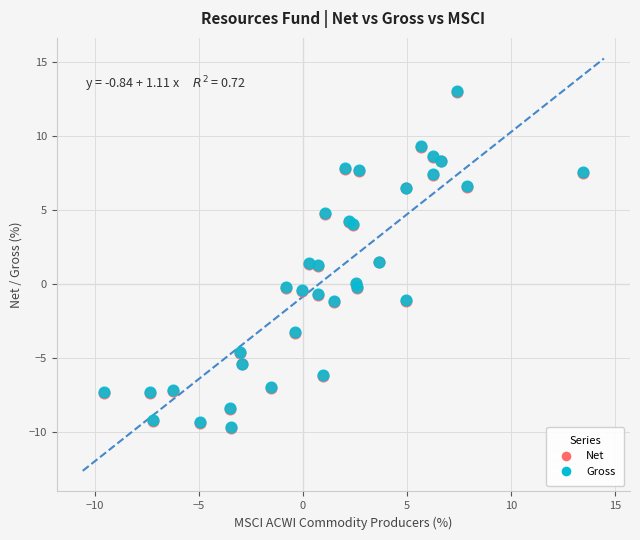

What are all the series names shown in the legend?

Net, Gross